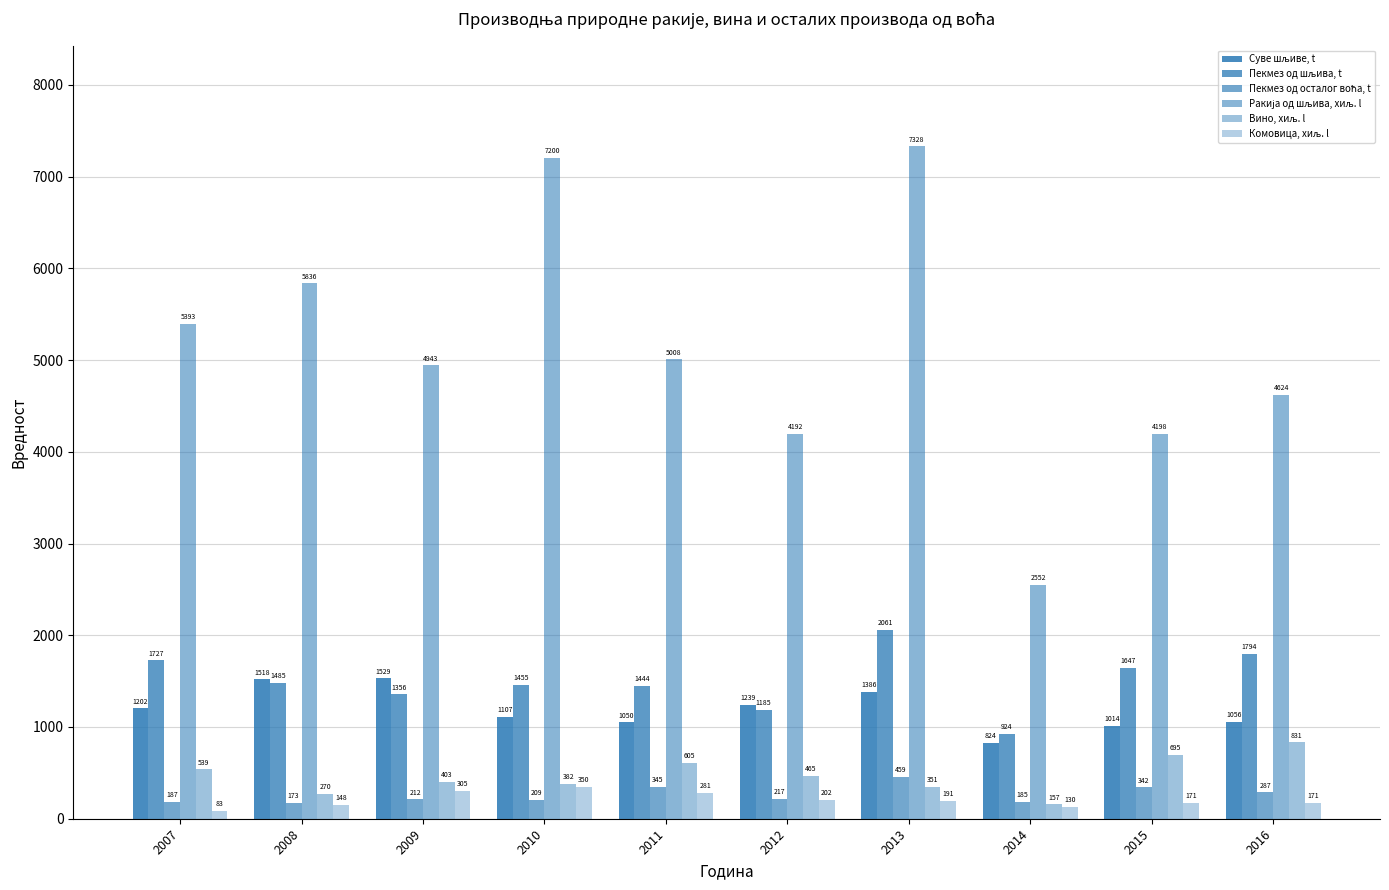

Count the number of categories in the chart.

10